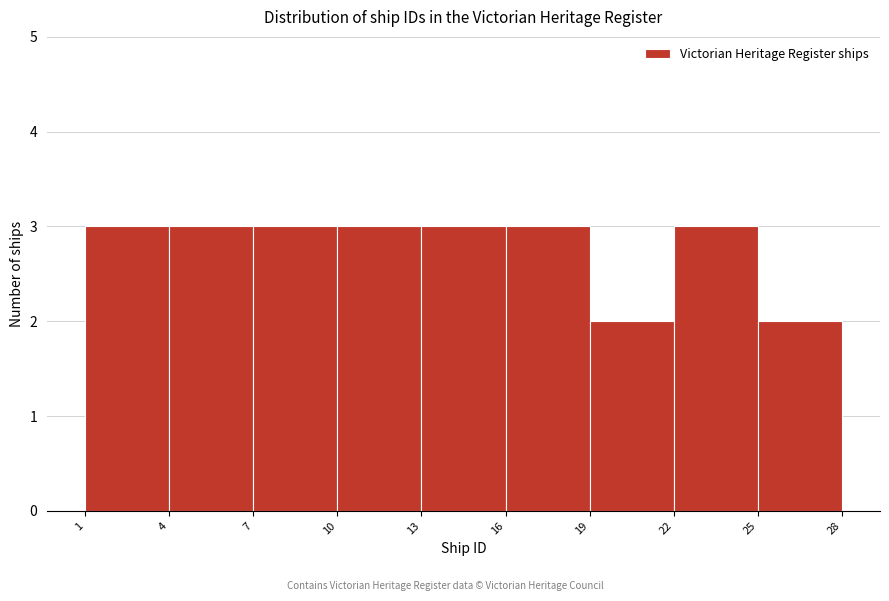

Reading left to right, list every bar in this chart as the range it spans on the x-axis followed by its height. The values are not printed on the chart, so give them approximately, as read against the axis.

1 to 4: 3
4 to 7: 3
7 to 10: 3
10 to 13: 3
13 to 16: 3
16 to 19: 3
19 to 22: 2
22 to 25: 3
25 to 28: 2